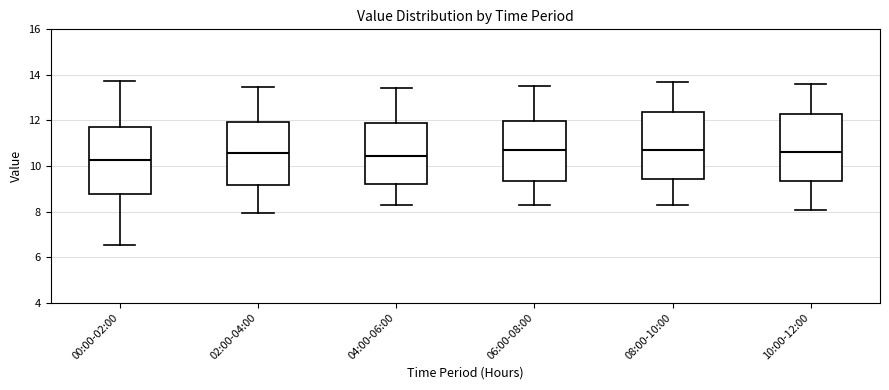

Reading left to right, read every box against the y-axis: the position of its median line, the range the box covers, and the ends of its whiskers. The values are not printed on the chart, so give them approximately, as read against the axis.

00:00-02:00: median 10.2, box 8.8 to 11.8, whiskers 6.6 to 13.8
02:00-04:00: median 10.6, box 9.2 to 12.0, whiskers 8.0 to 13.4
04:00-06:00: median 10.4, box 9.2 to 12.0, whiskers 8.2 to 13.4
06:00-08:00: median 10.8, box 9.4 to 12.0, whiskers 8.2 to 13.6
08:00-10:00: median 10.8, box 9.4 to 12.4, whiskers 8.2 to 13.6
10:00-12:00: median 10.6, box 9.4 to 12.2, whiskers 8.0 to 13.6